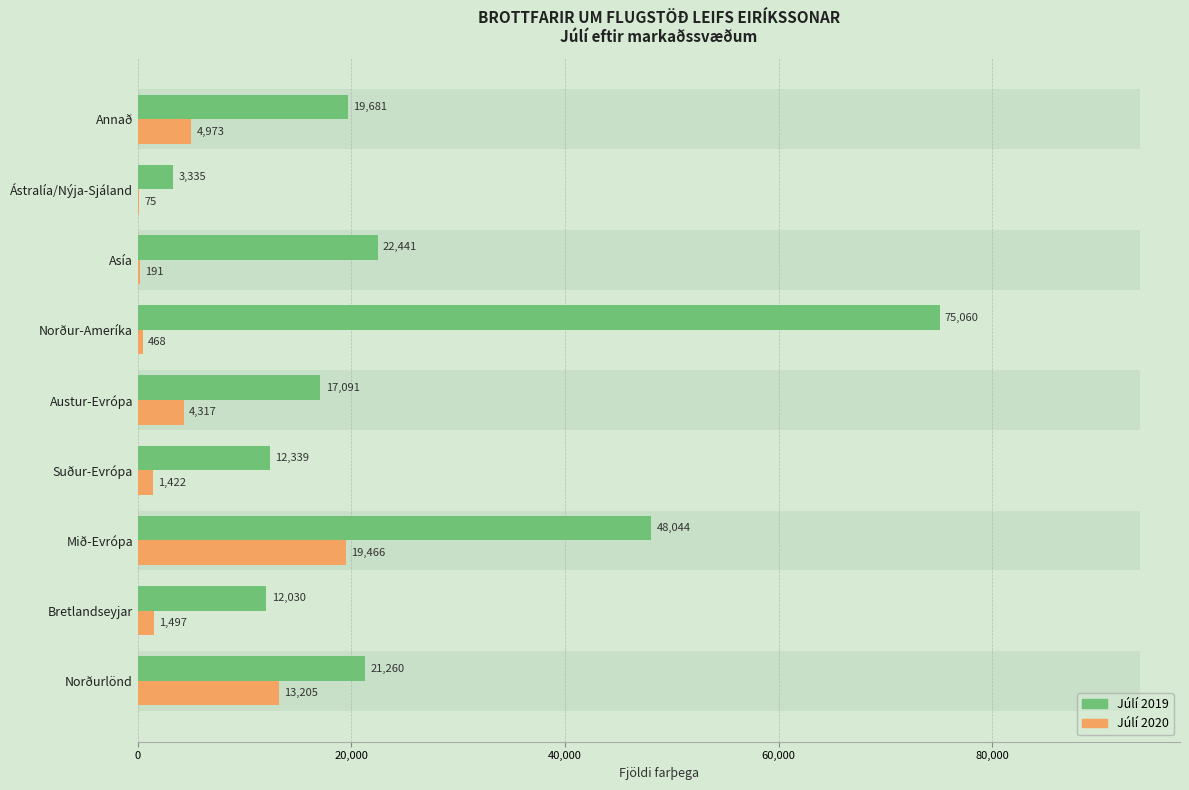

What is the difference between the highest and lowest values at Norður-Ameríka?

74592